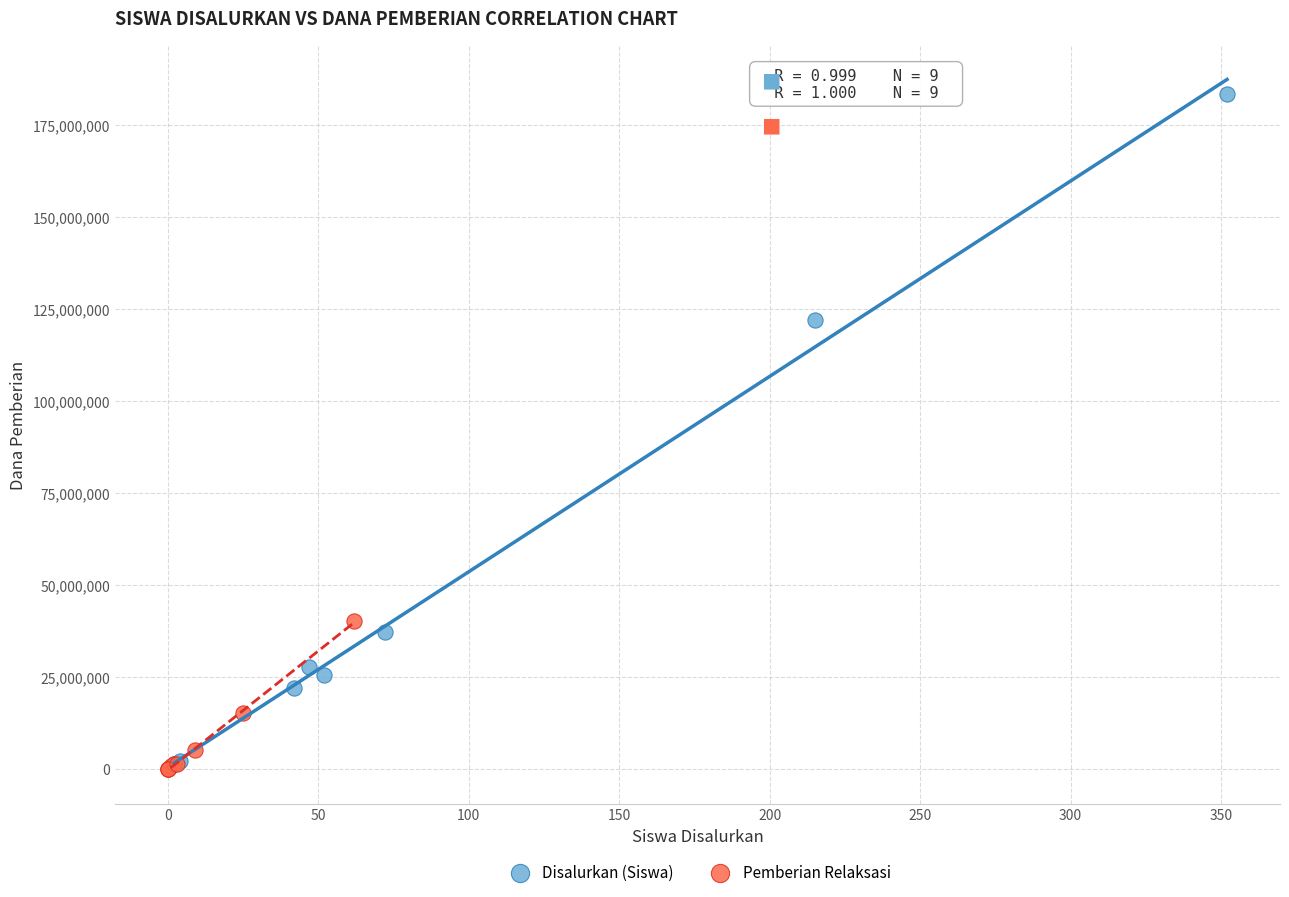

Which series reaches the maximum Y coordinate?

Disalurkan (Siswa)